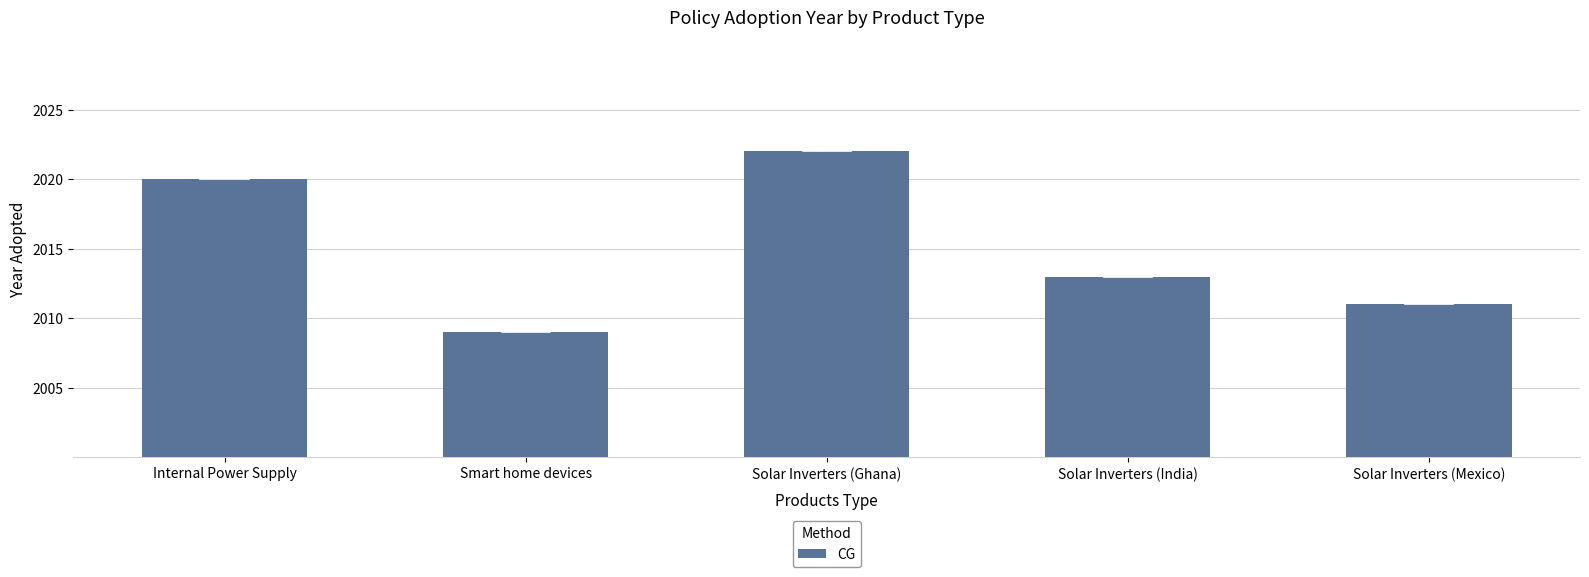

Are the bars grouped side by side (vs. stacked)?

No